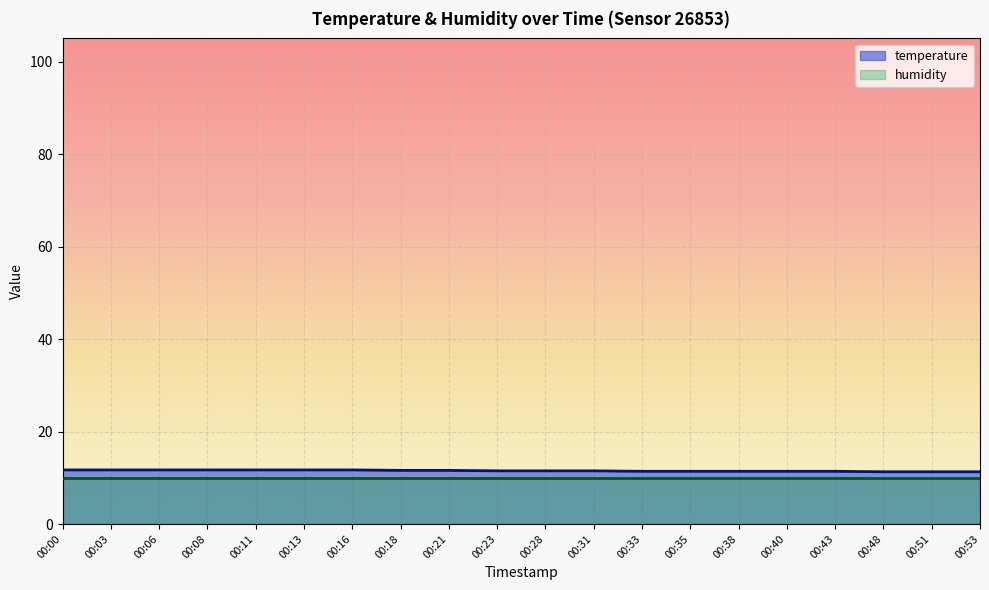

Is it true that the value at 00:43 is 15.5?

False